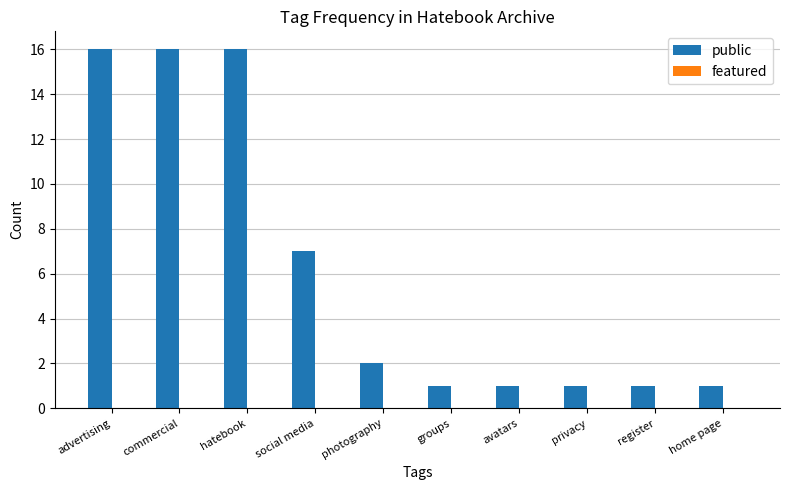

Approximately how many times larger is the value at commercial compared to social media?

2.3